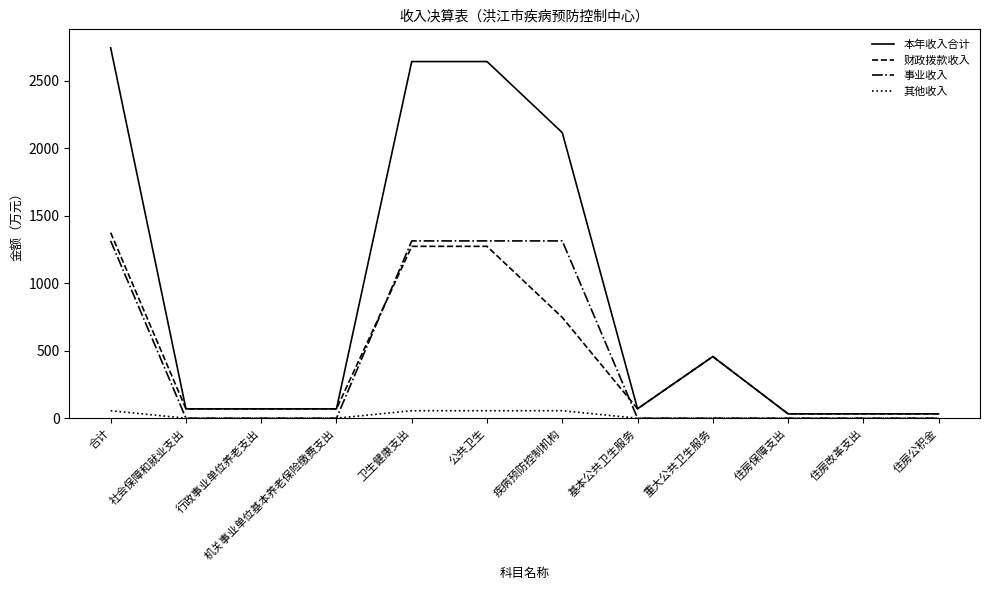

The 事业收入 series shows 1313.4 at 疾病预防控制机构. True or false?

True